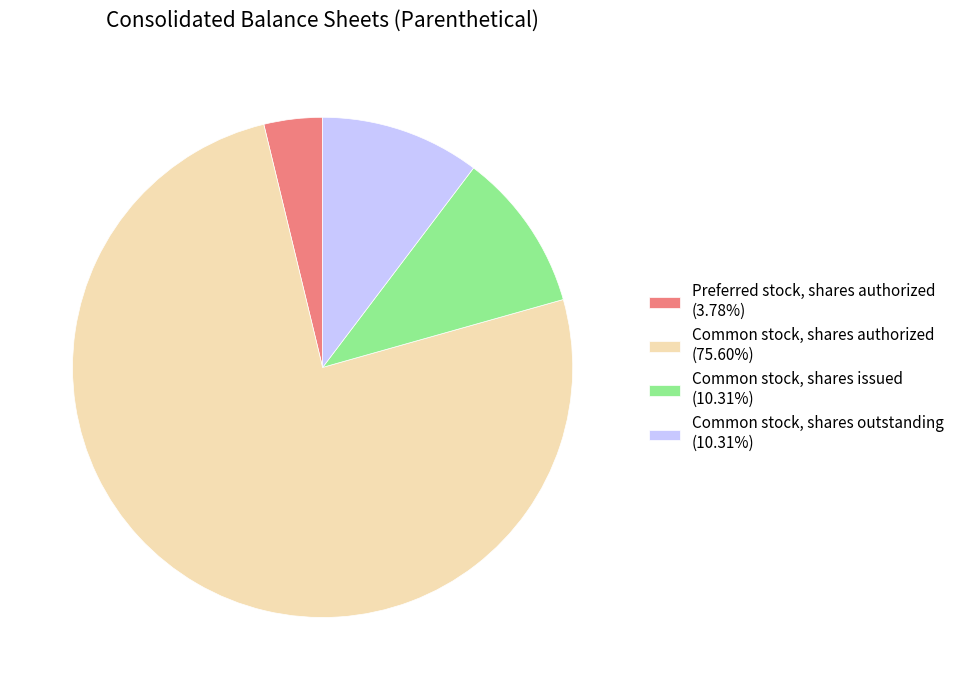

Which slice is the smallest?

Preferred stock, shares authorized